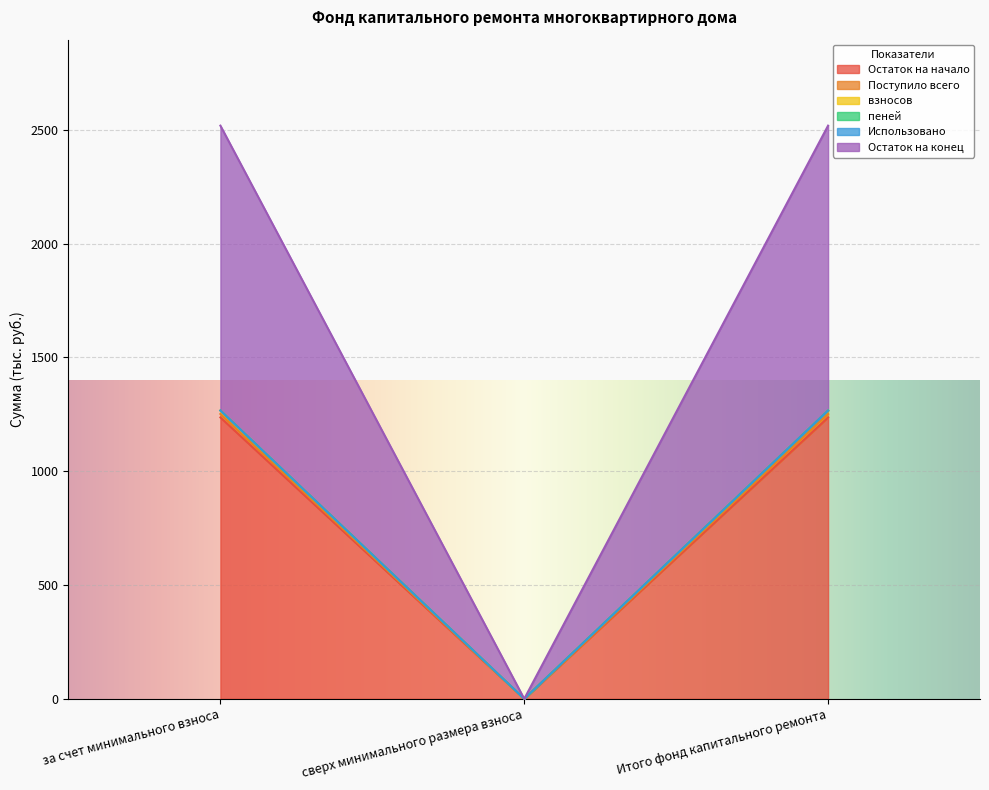

At which label does Остаток на начало reach its minimum?

сверх минимального размера взноса